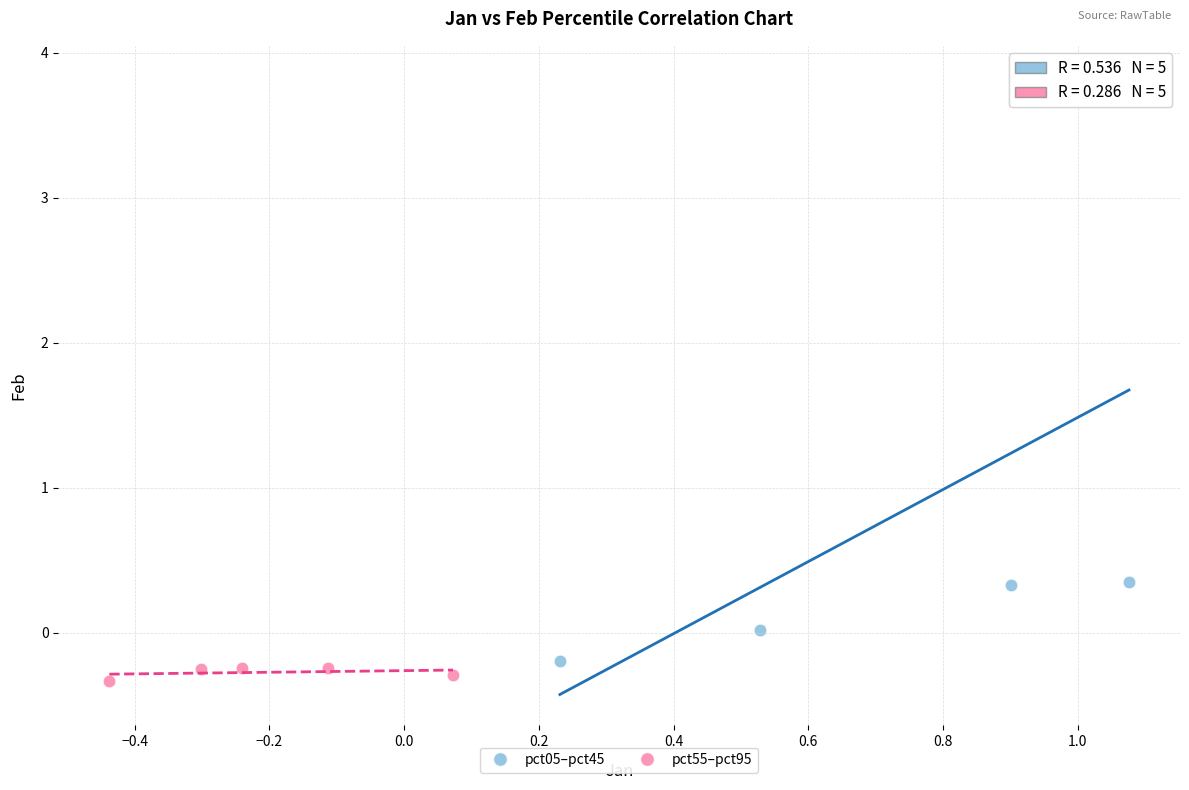

Which series has the largest Y range (max minus min)?

pct05–pct45